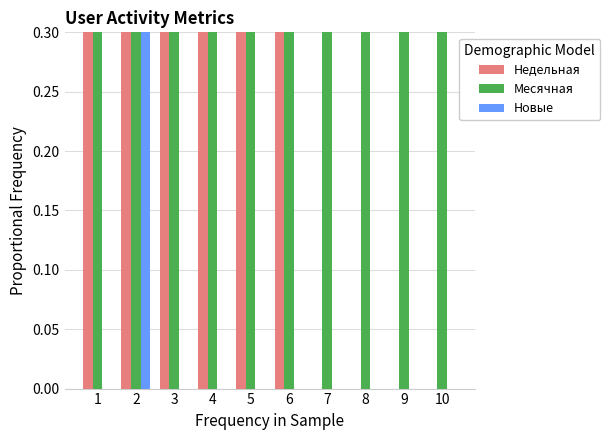

At 3, list the series in order from smallest to largest.

Новые, Недельная, Месячная